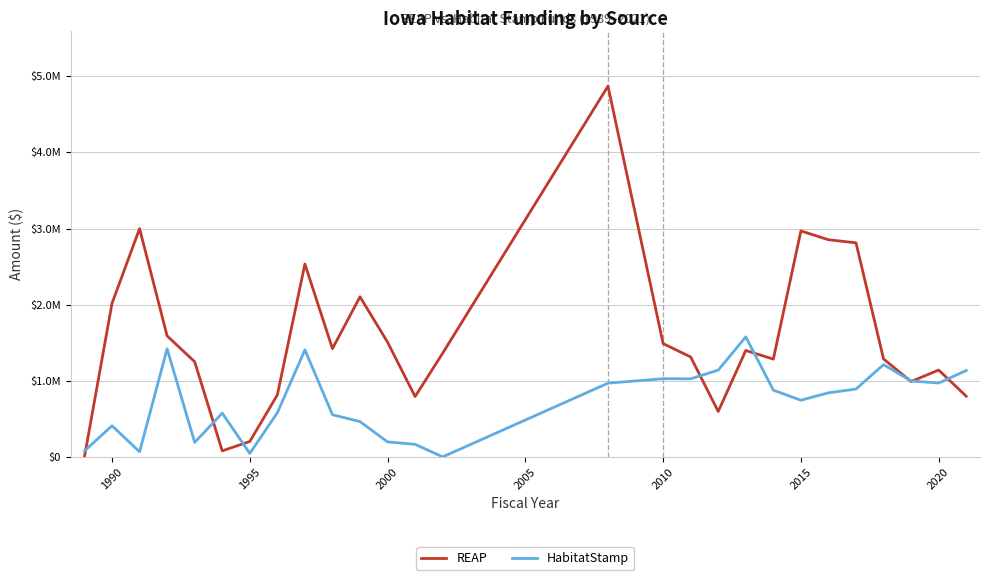

What are all the series names shown in the legend?

REAP, HabitatStamp